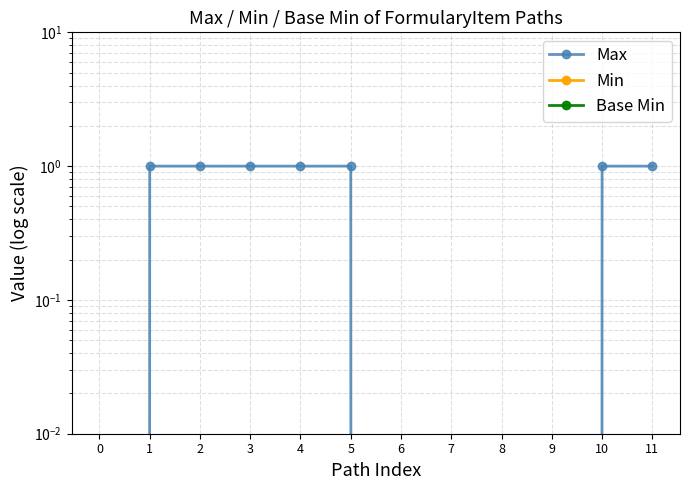

What is the value of the Max point at the 11th from the left?

1